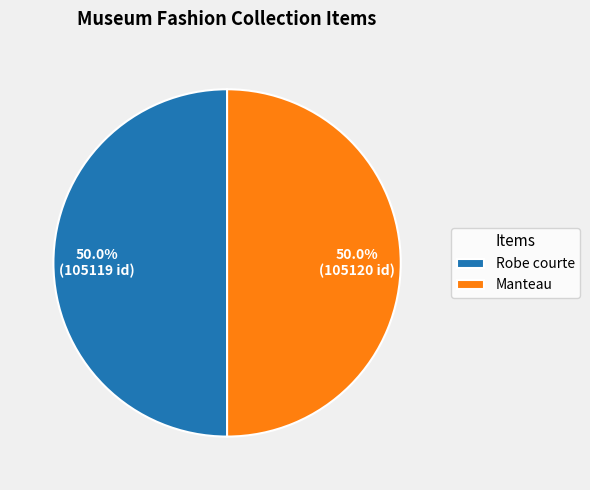

Approximately how many times larger is the value at Robe courte compared to Manteau?

1.0